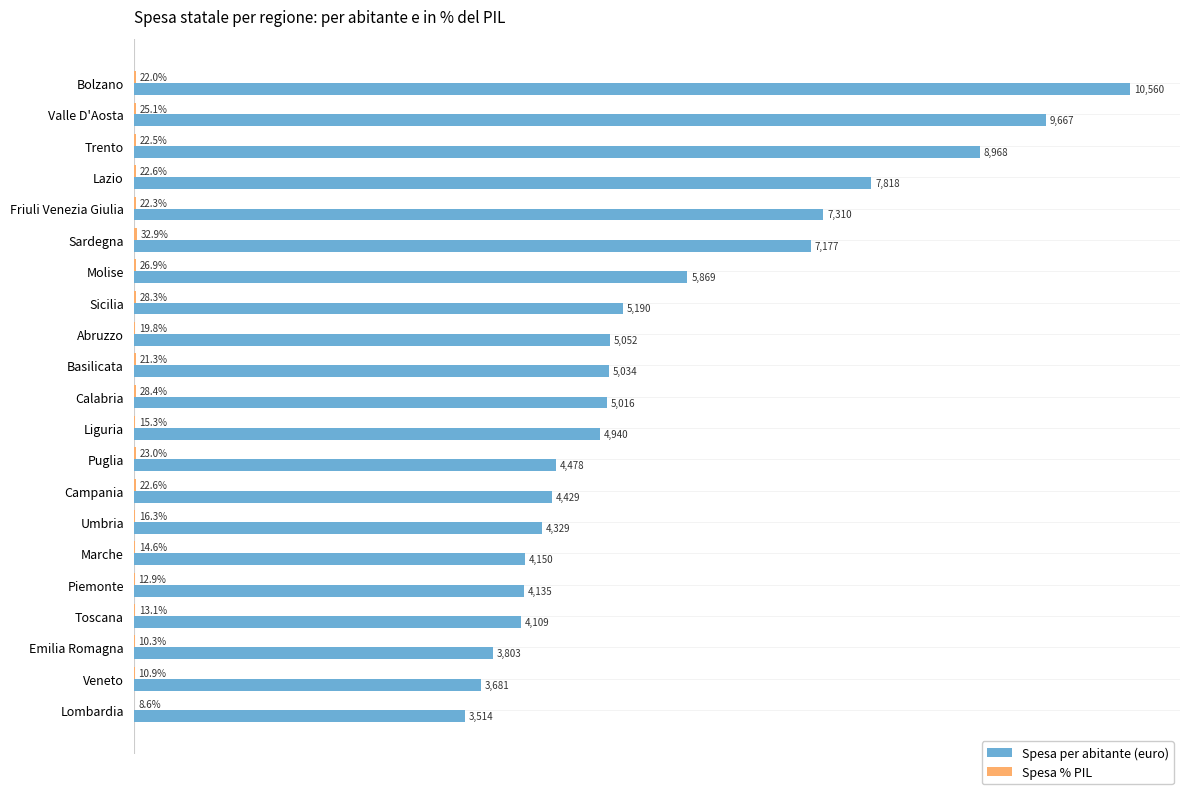

At which label is Spesa per abitante (euro) closest to 7037?

Sardegna